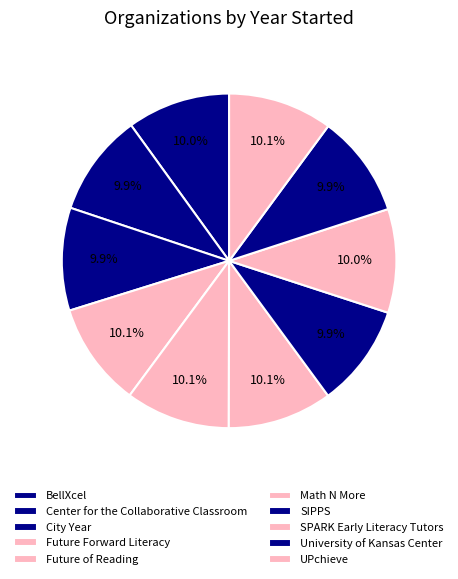

Approximately how many times larger is the value at Center for the Collaborative Classroom compared to University of Kansas Center?

1.0